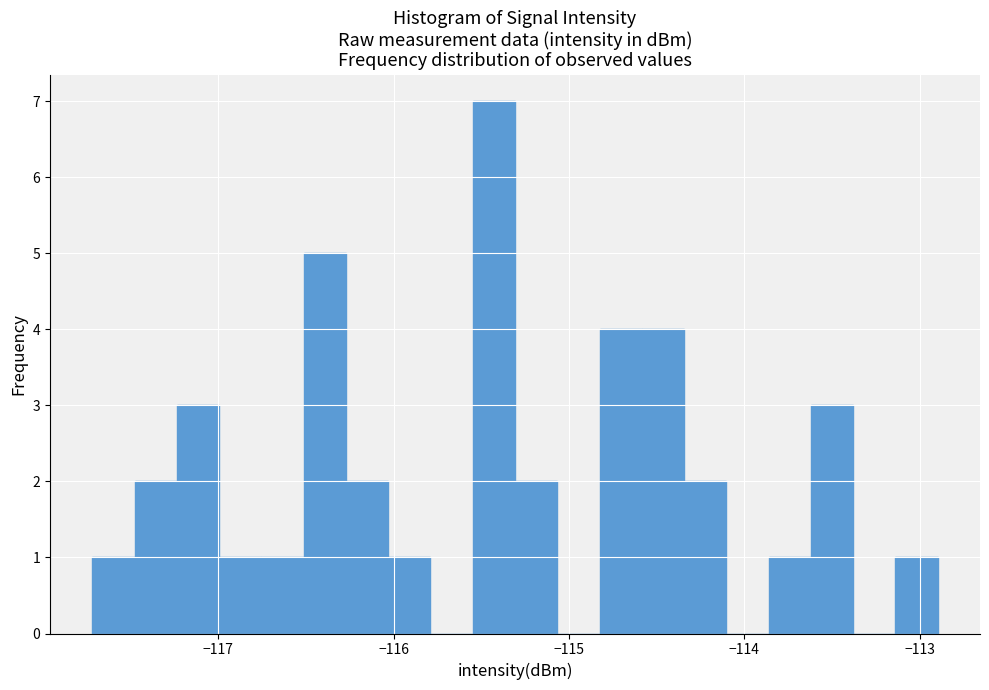

Around what value on the x-axis is the tallest bar? Give the approximate position of its centre, as read against the axis.

-115.4